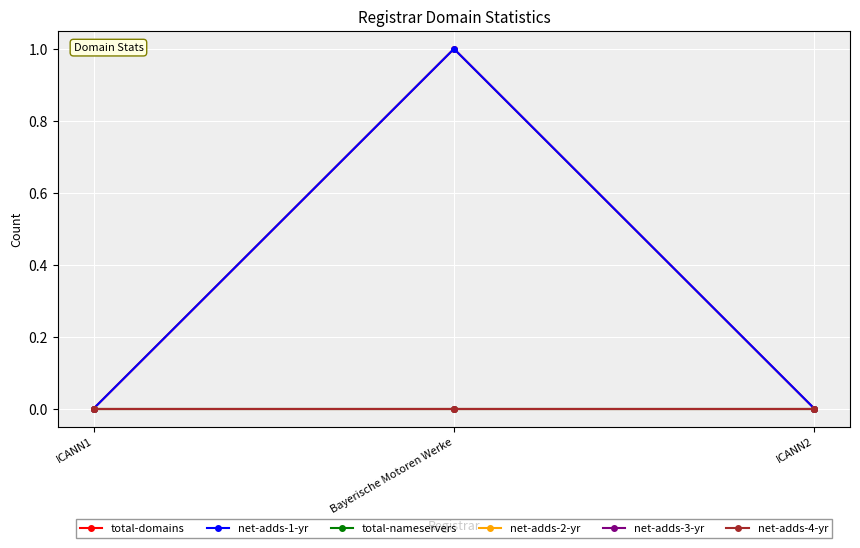

Does the chart have visible grid lines?

Yes